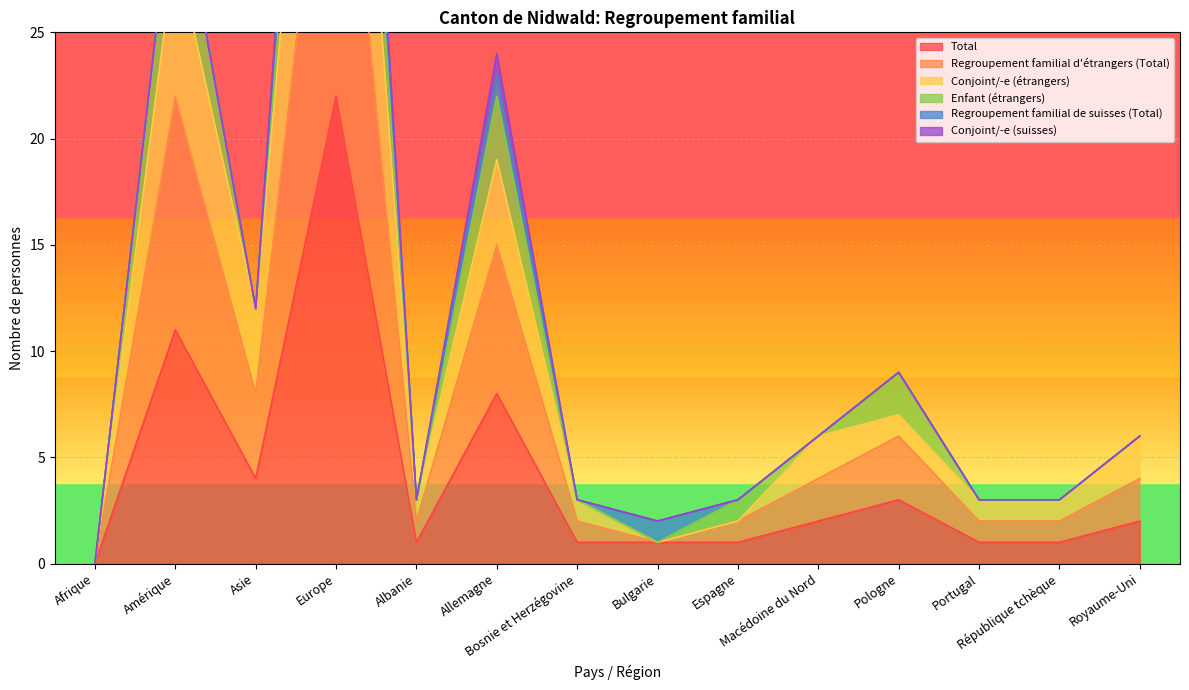

What is the maximum value shown in the chart?

60